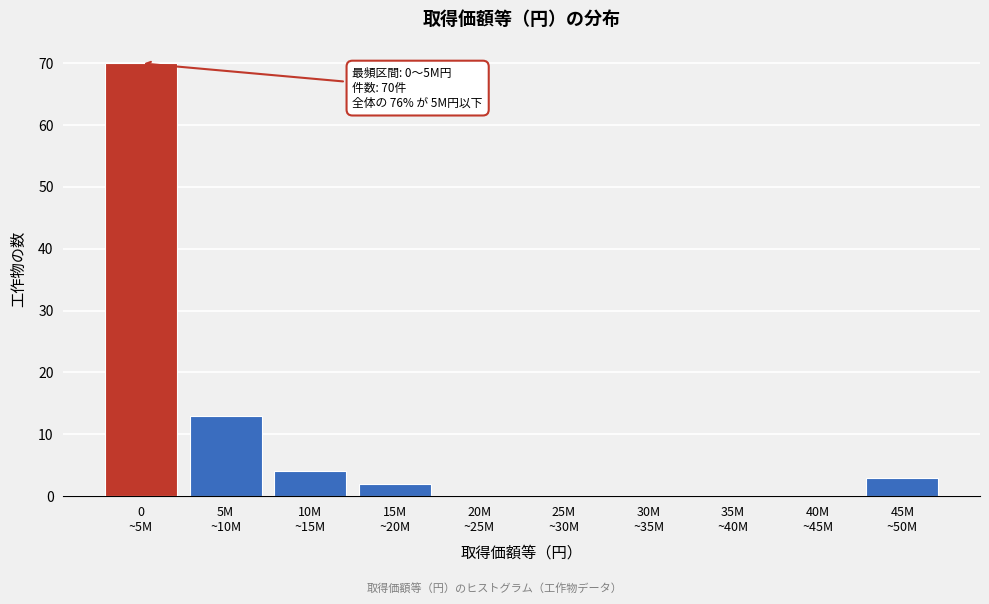

What is the greatest value displayed?

70